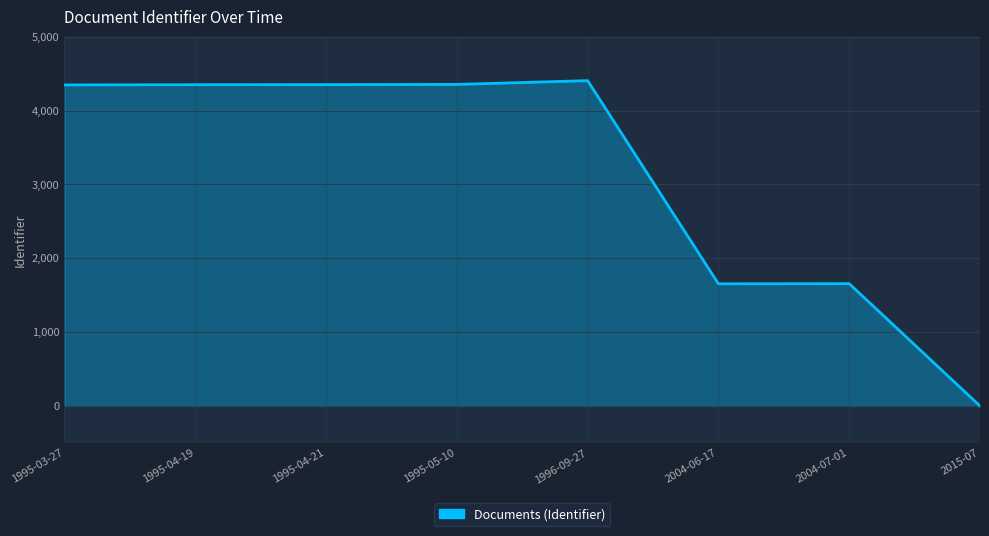

What is the difference between the maximum and minimum values?

4405